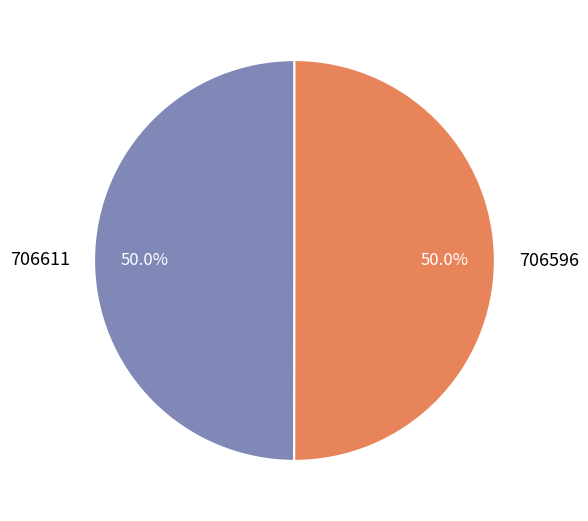

What is the ratio of the value at 706611 to the value at 706596?

1.0